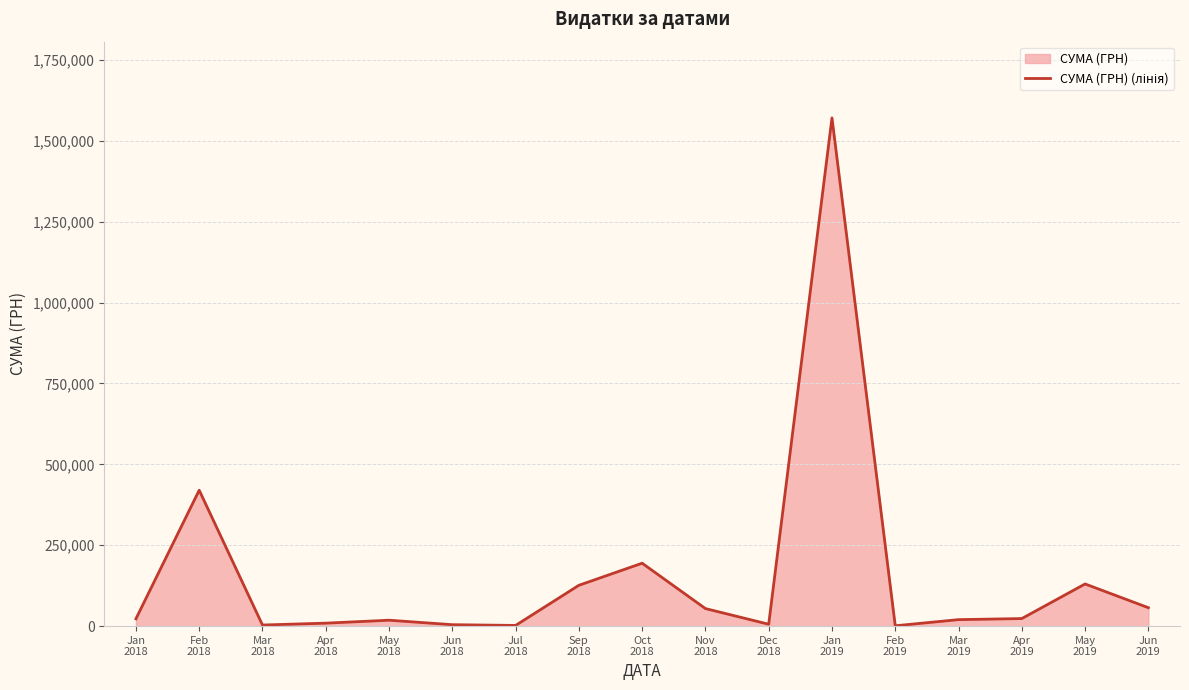

What is the value of the 14th point from the left?

20045.2